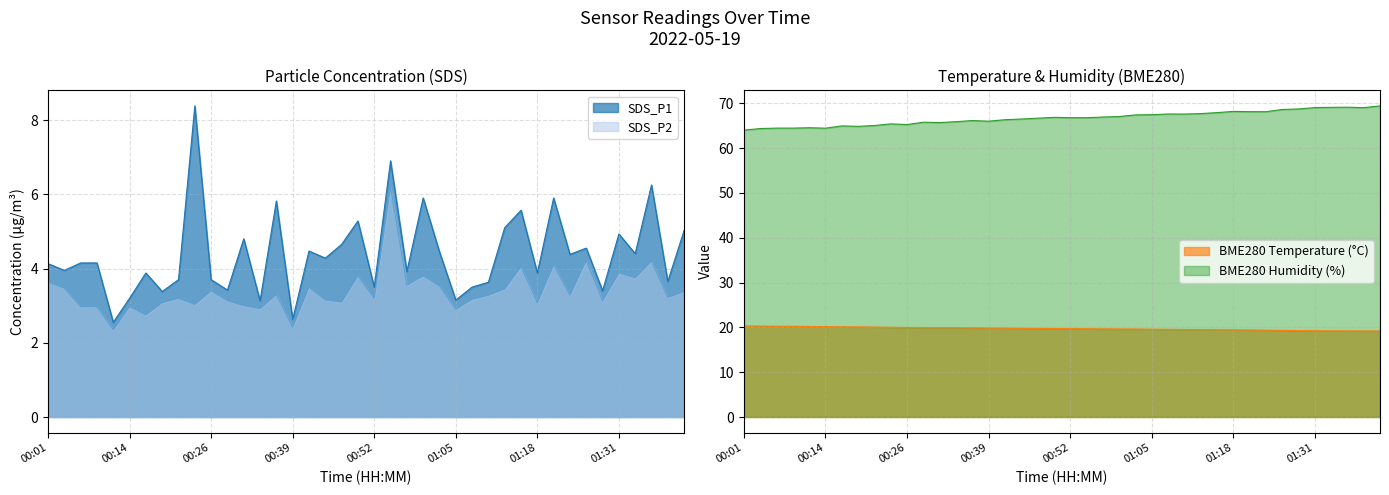

In SDS_P2, how many points are lower than both neighbors (excluding endpoints)?

14